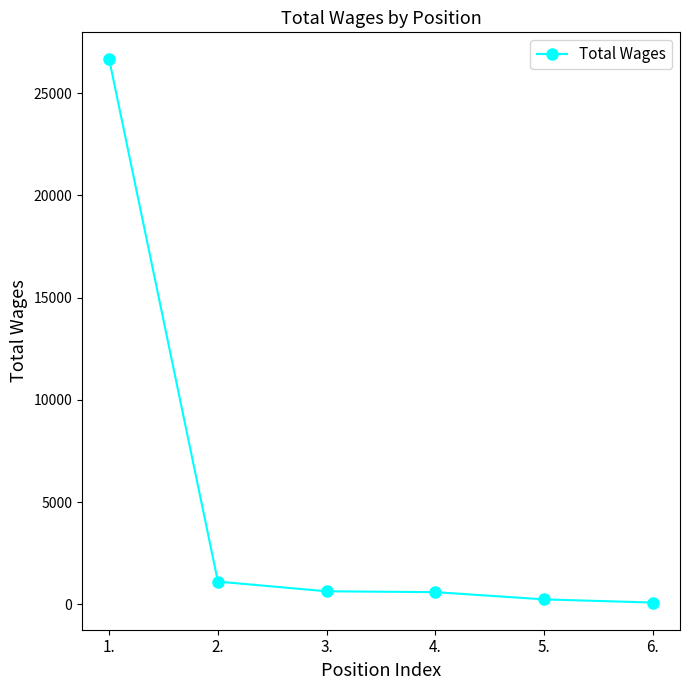

What is the change in value from 2. to 4.?

-515